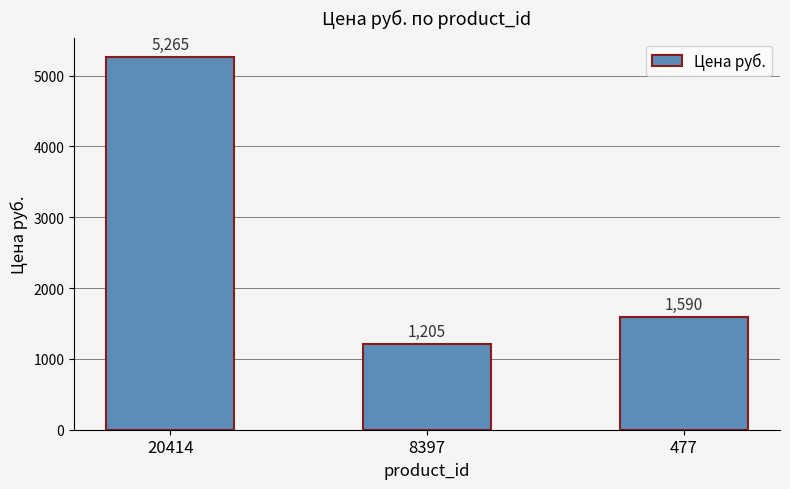

The chart shows a value of 425.2 at 8397. True or false?

False